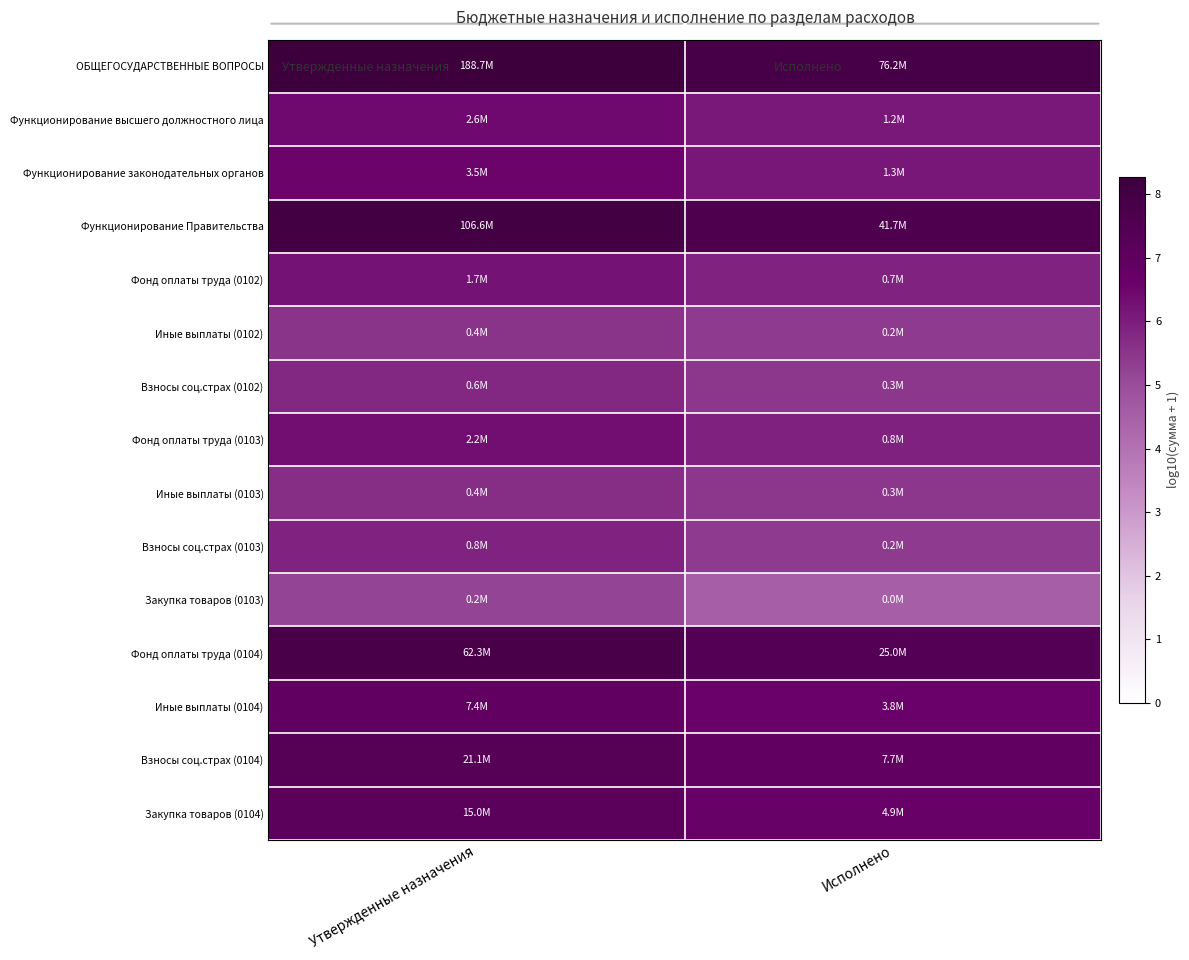

Rank the series by their maximum value, from highest to lowest.

ОБЩЕГОСУДАРСТВЕННЫЕ ВОПРОСЫ, Функционирование Правительства, Фонд оплаты труда (0104), Взносы соц.страх (0104), Закупка товаров (0104), Иные выплаты (0104), Функционирование законодательных органов, Функционирование высшего должностного лица, Фонд оплаты труда (0103), Фонд оплаты труда (0102), Взносы соц.страх (0103), Взносы соц.страх (0102), Иные выплаты (0103), Иные выплаты (0102), Закупка товаров (0103)